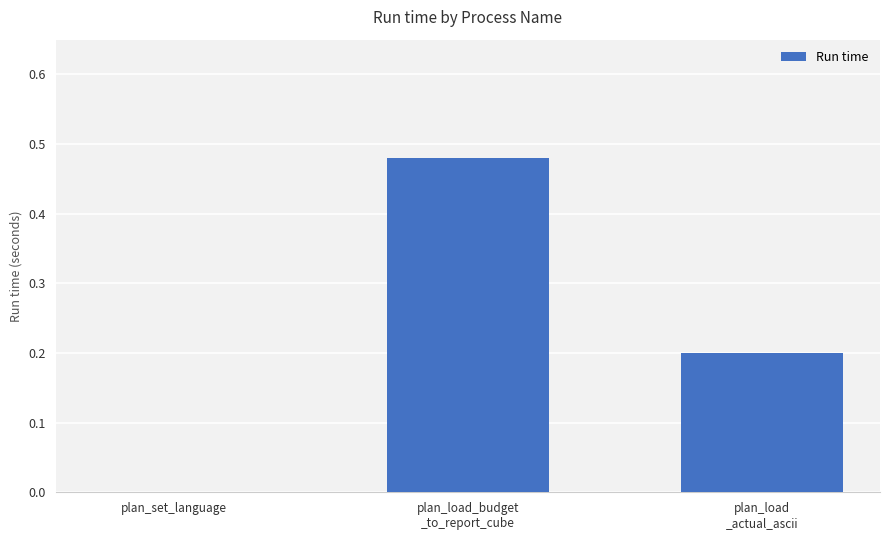

Are the bars horizontal?

No